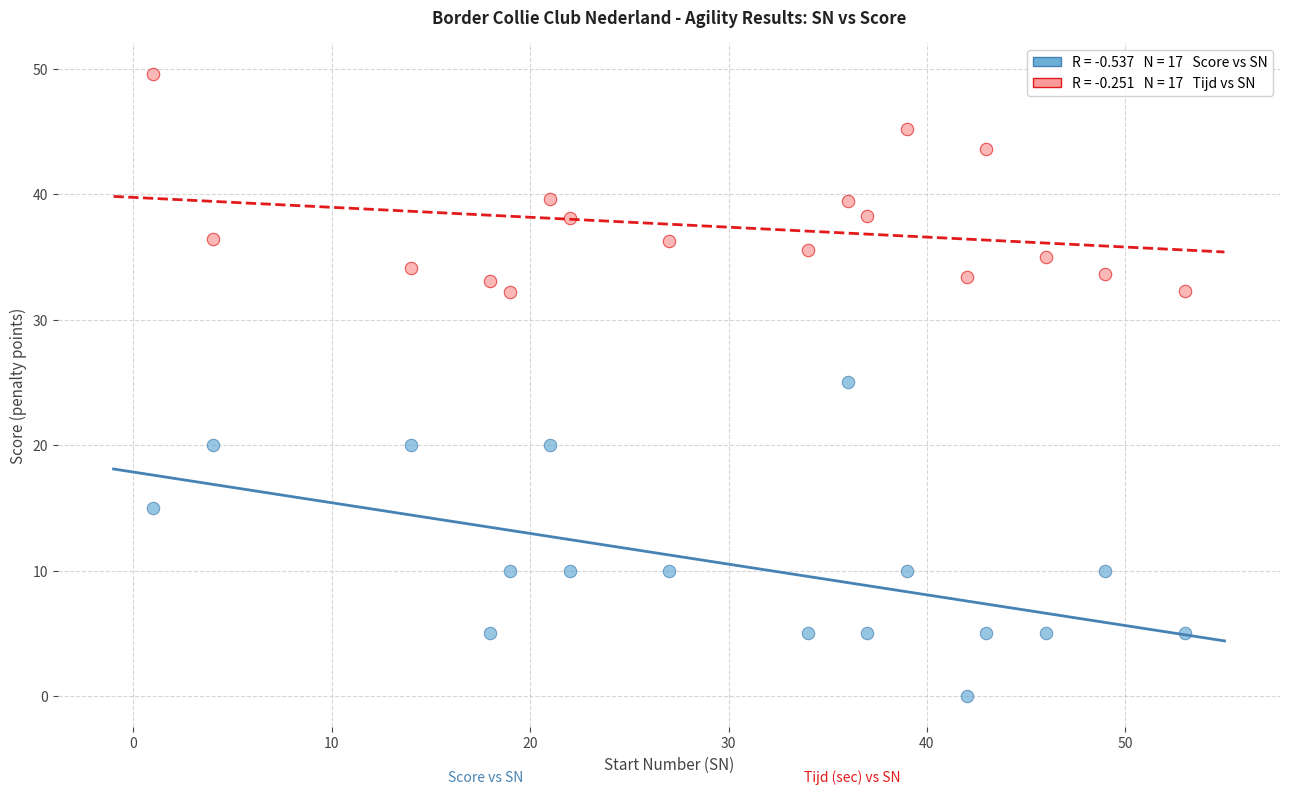

Across all data points, what is the range of X values (max minus min)?

52.0